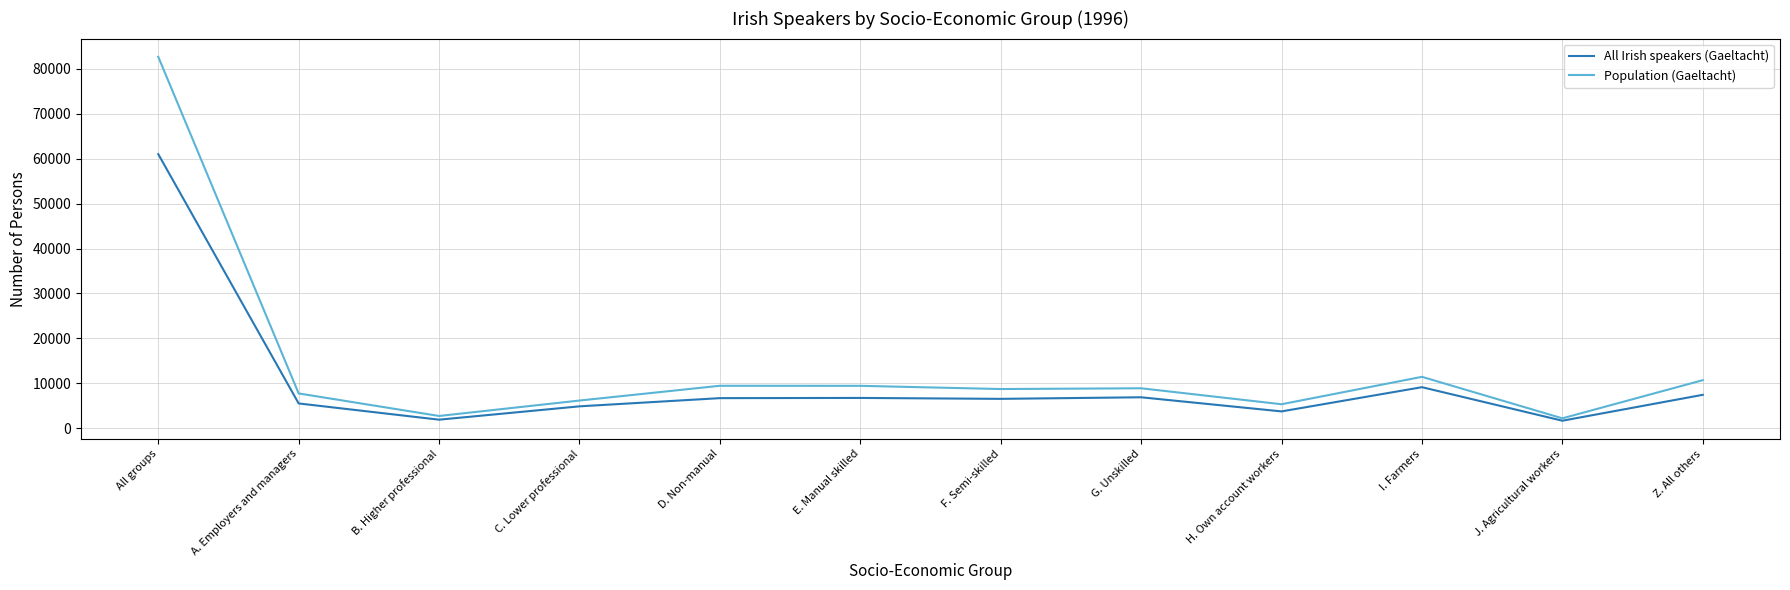

At A. Employers and managers, list the series in order from smallest to largest.

All Irish speakers (Gaeltacht), Population (Gaeltacht)